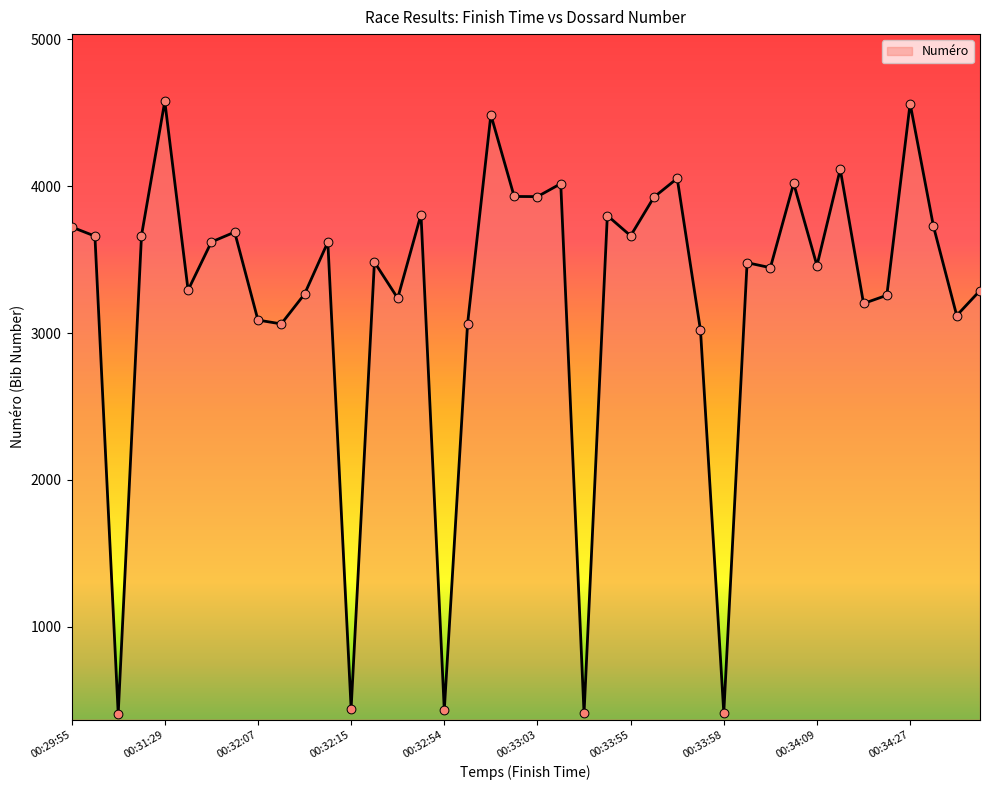

What is the minimum value shown in the chart?

407